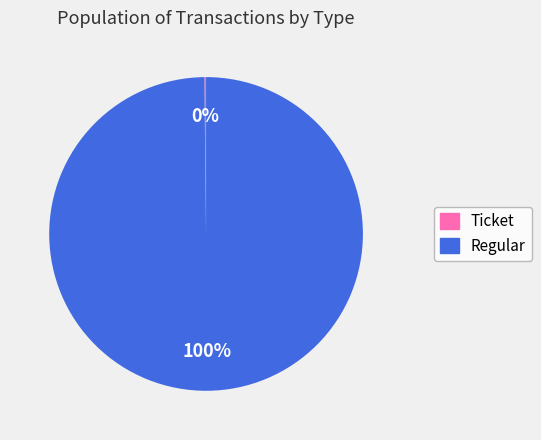

To the nearest percent, what is the difference between the largest and smallest slice percentages?

100%